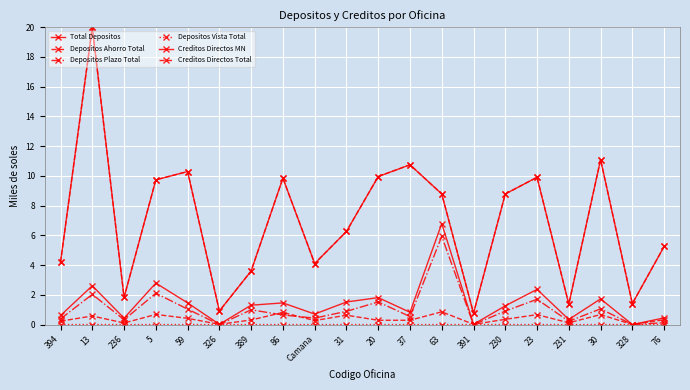

How many lines are shown in the chart?

6